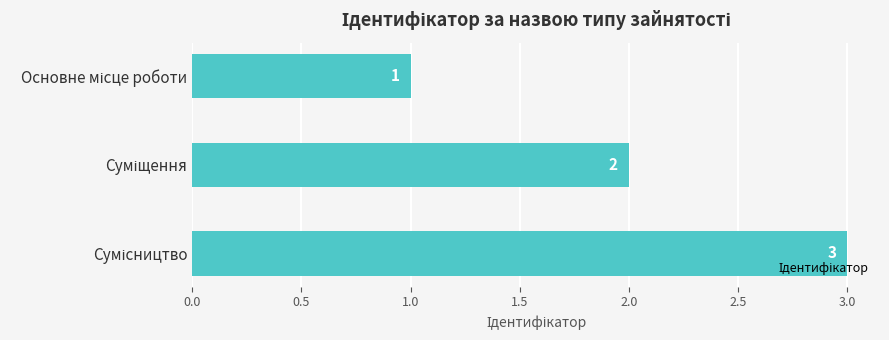

Count the values in the range 1 to 3.

3